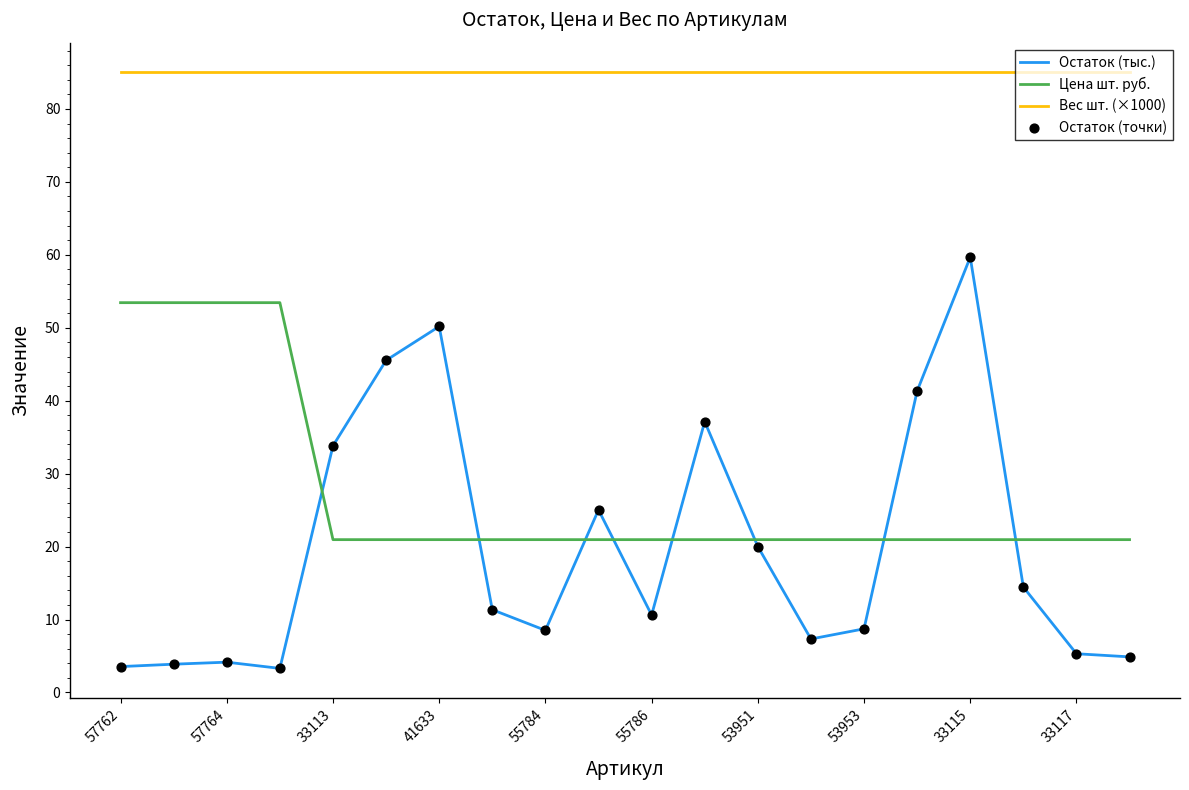

Which series has the largest range (max minus min)?

Остаток (тыс.)